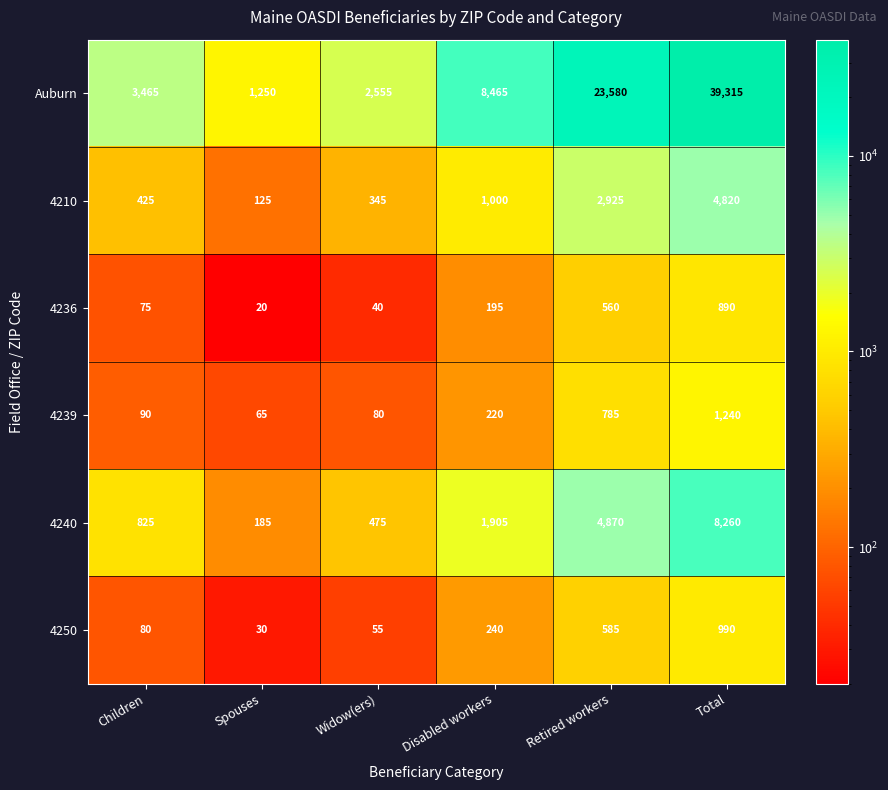

Where is 4210 nearest to the value 2472?

Retired workers